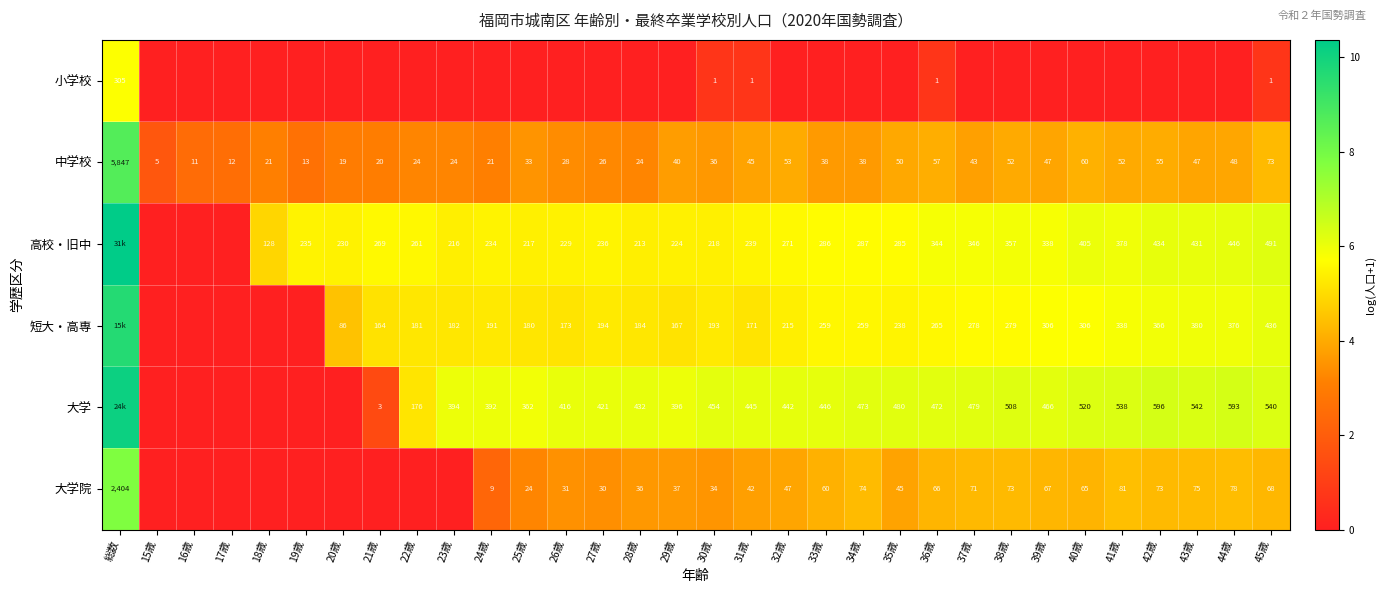

Which category has the highest value in the 中学校 series?

総数